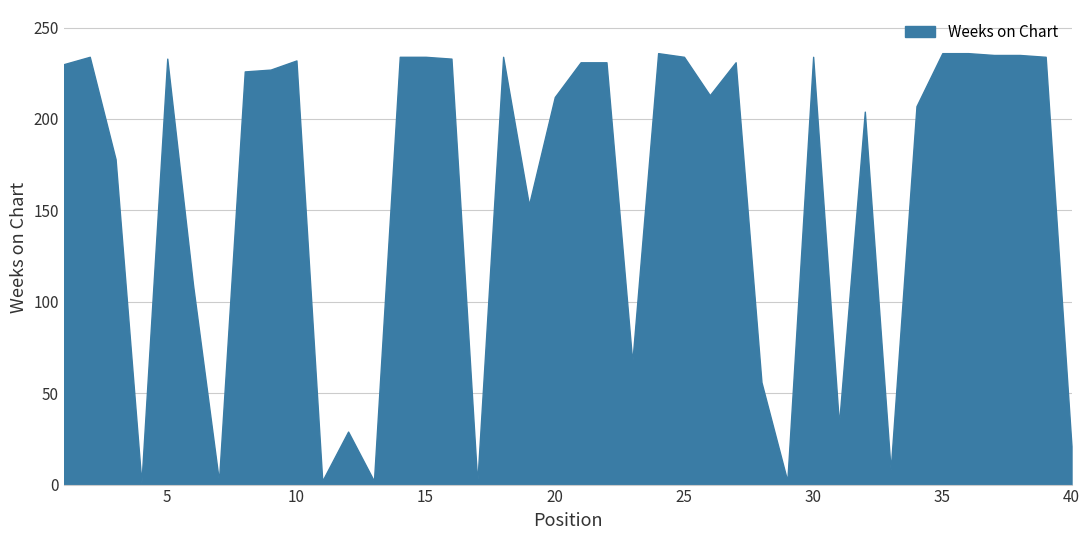

Reading left to right, transcribe all the data shown in this chart.

230	234	178	1	233	109	2	226	227	232	2	29	2	234	234	233	1	234	153	212	231	231	67	236	234	213	231	56	2	234	33	204	8	207	236	236	235	235	234	21